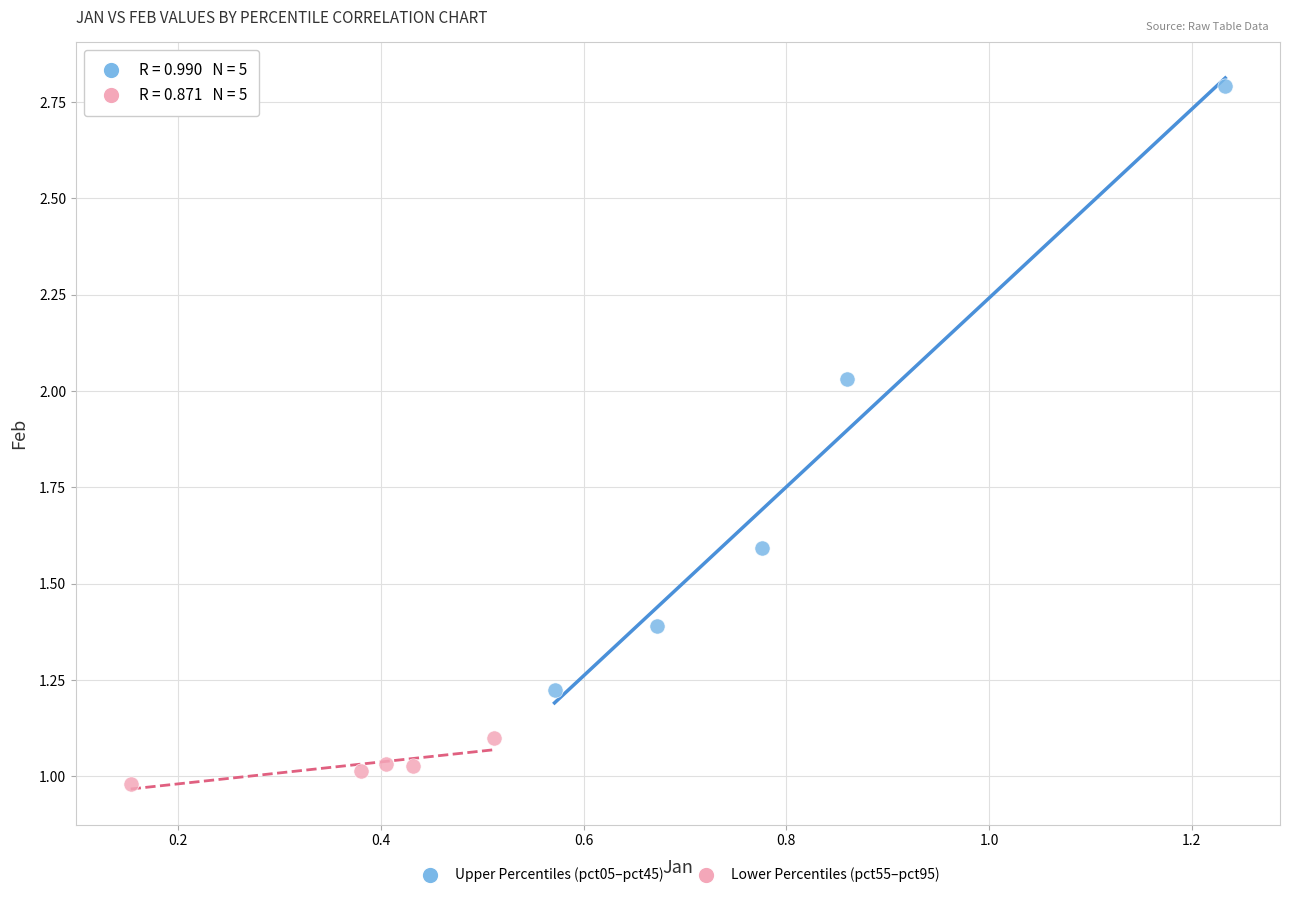

Which series has the widest spread of Y values?

Upper Percentiles (pct05–pct45)